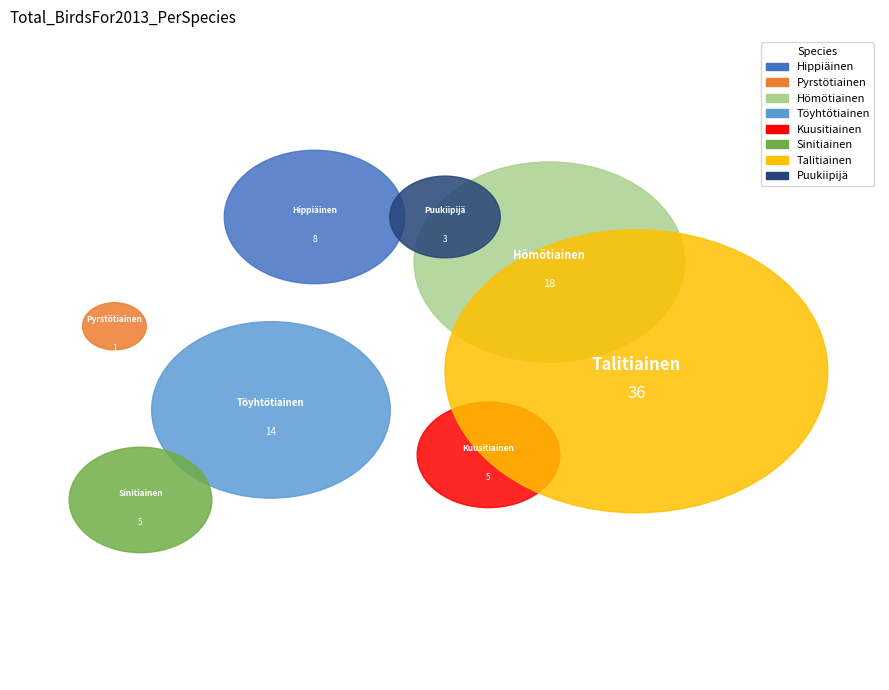

Combined, do Pyrstötiainen and Sinitiainen account for over 50%?

No